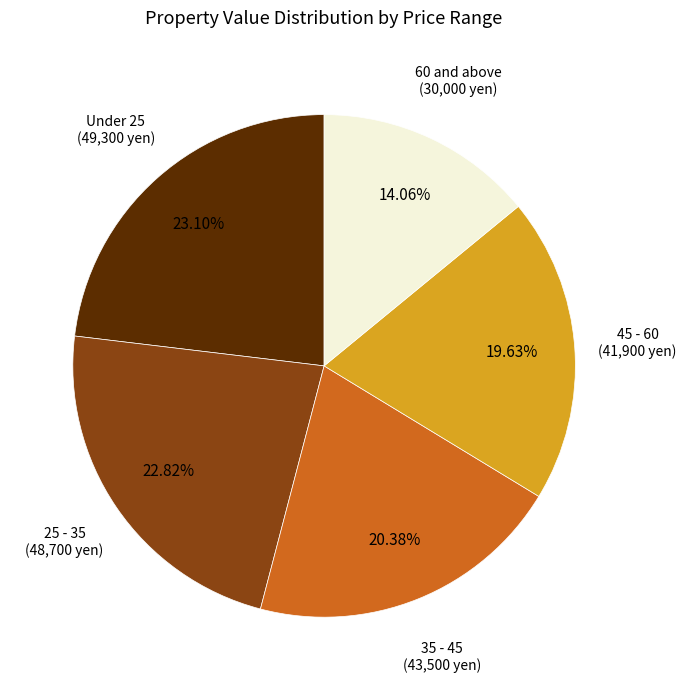

Is there any slice that represents more than half of the pie?

No